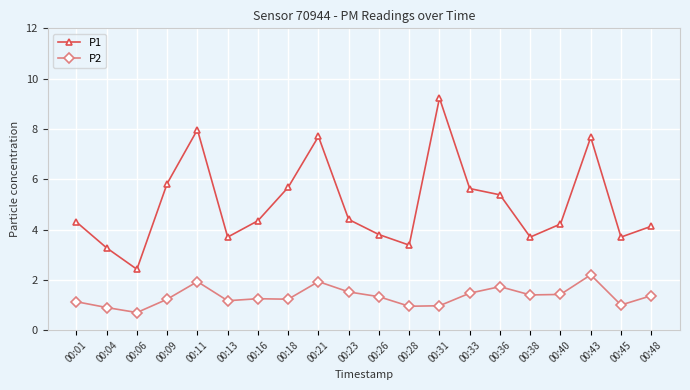

The value of P1 at 00:06 is 2.4. True or false?

True